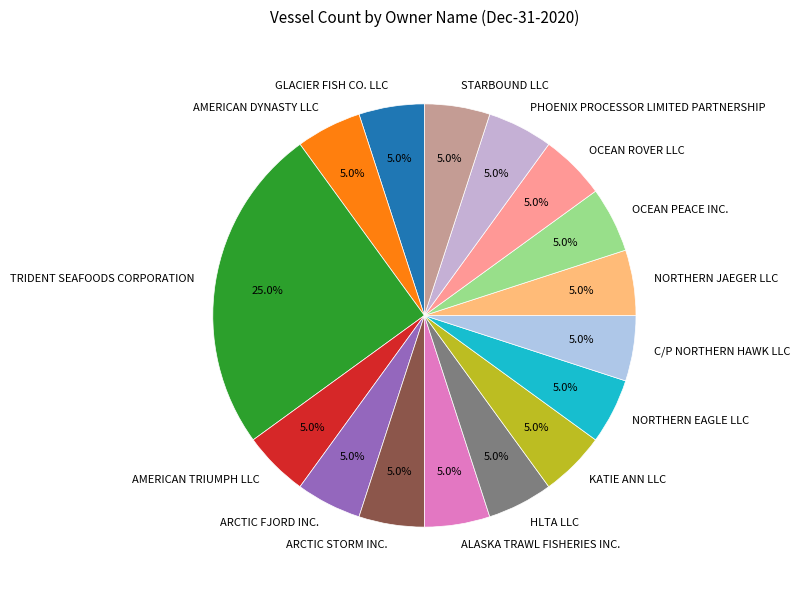

Is ARCTIC FJORD INC. the majority of the pie?

No